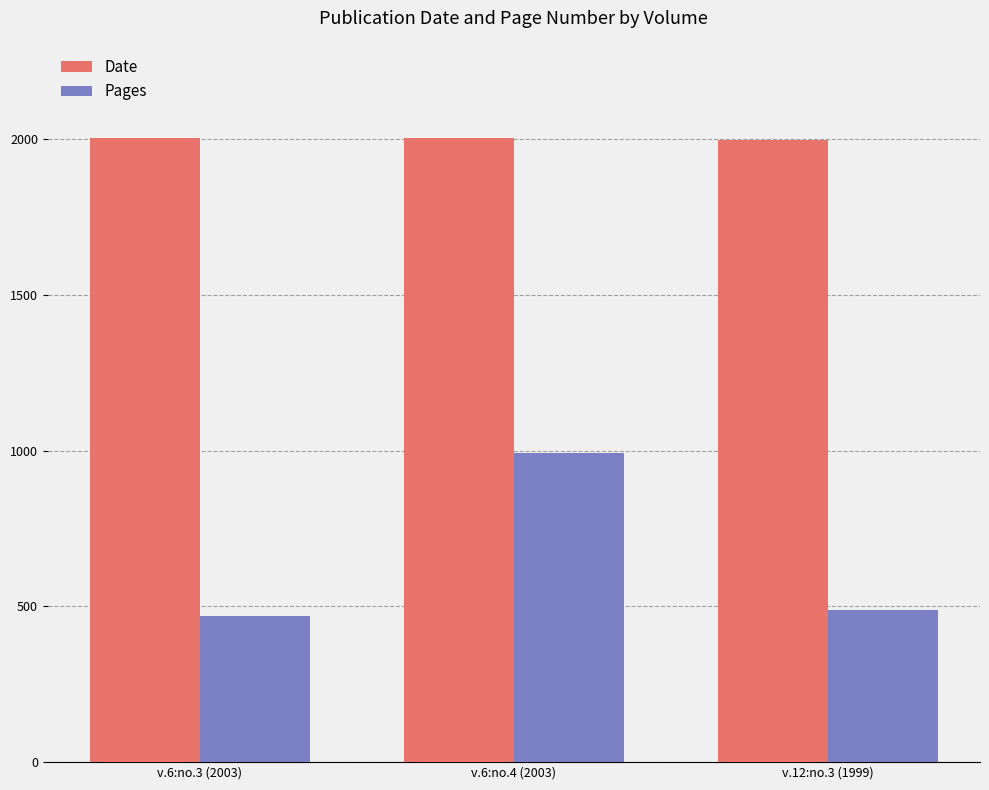

Are the bars horizontal?

No